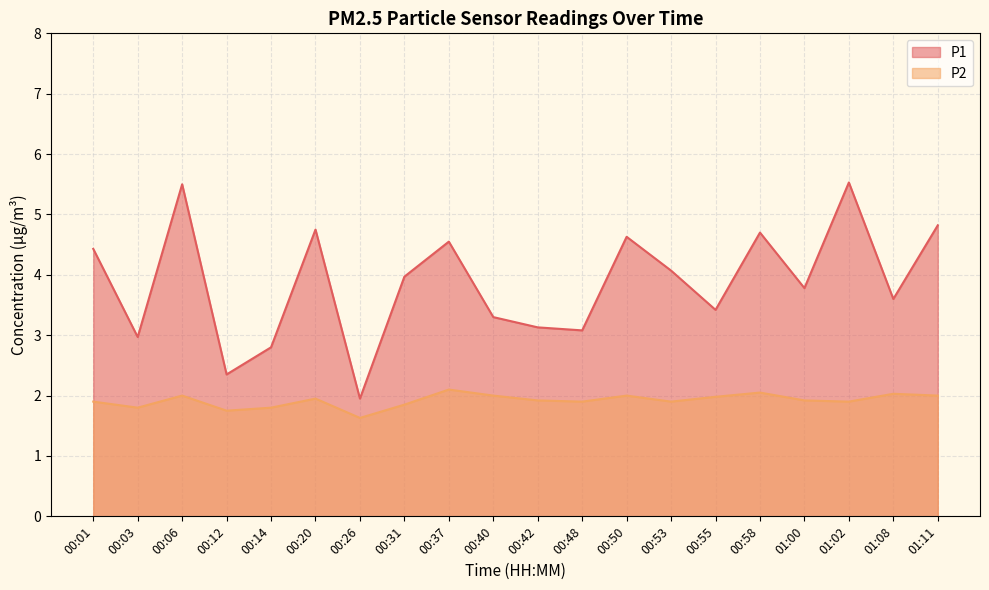

What is the label of the 3rd point from the right?

01:02